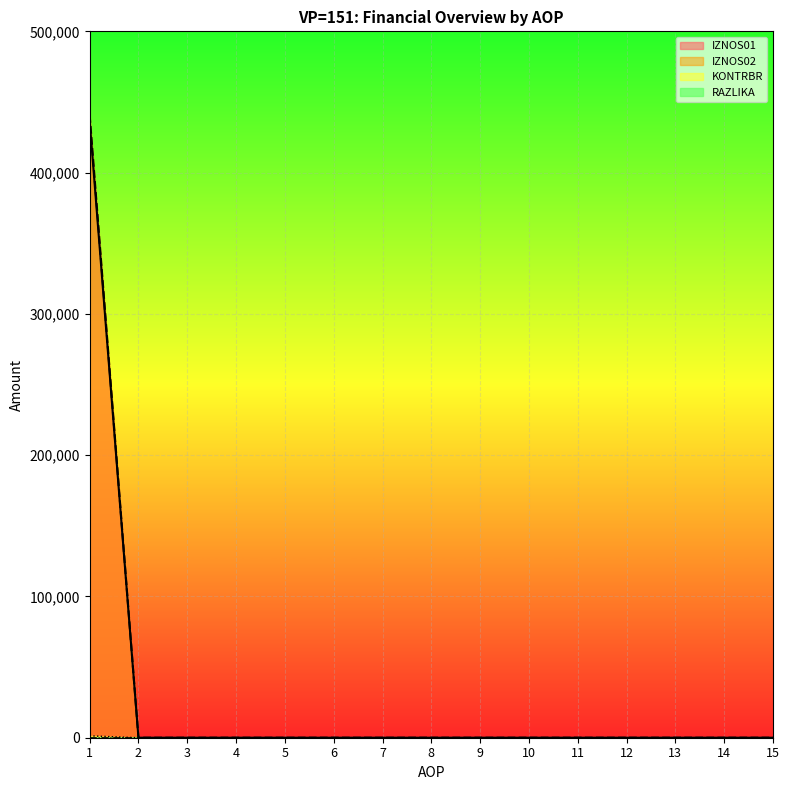

Reading left to right, extract all data points from this chart.

IZNOS01: 436646.3	0.0	0.0	0.0	0.0	0.0	0.0	0.0	0.0	0.0	0.0	0.0	0.0	0.0	0.0
IZNOS02: 440749.7	0.0	0.0	0.0	0.0	0.0	0.0	0.0	0.0	0.0	0.0	0.0	0.0	0.0	0.0
KONTRBR: 1318.1	0.0	0.0	0.0	0.0	0.0	0.0	0.0	0.0	0.0	0.0	0.0	0.0	0.0	0.0
RAZLIKA: 0.7	0.0	0.0	0.0	0.0	0.0	0.0	0.0	0.0	0.0	0.0	0.0	0.0	0.0	0.0